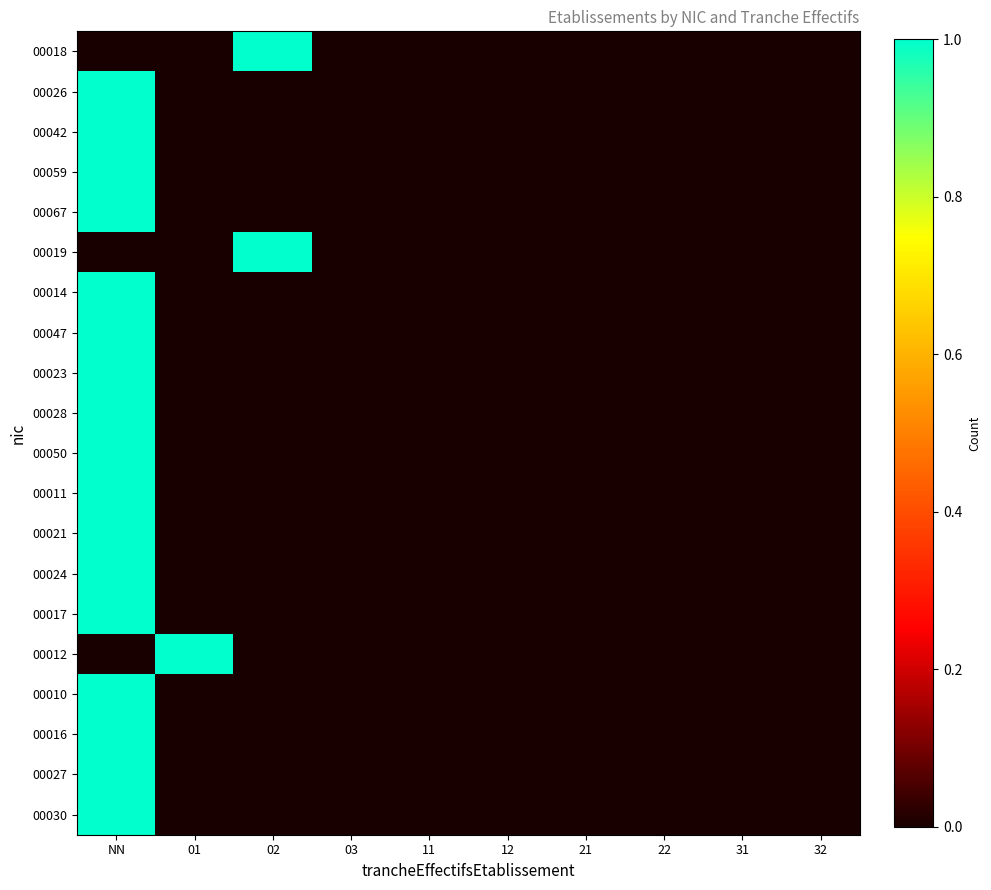

Rank the series by their maximum value, from lowest to highest.

00018, 00026, 00042, 00059, 00067, 00019, 00014, 00047, 00023, 00028, 00050, 00011, 00021, 00024, 00017, 00012, 00010, 00016, 00027, 00030